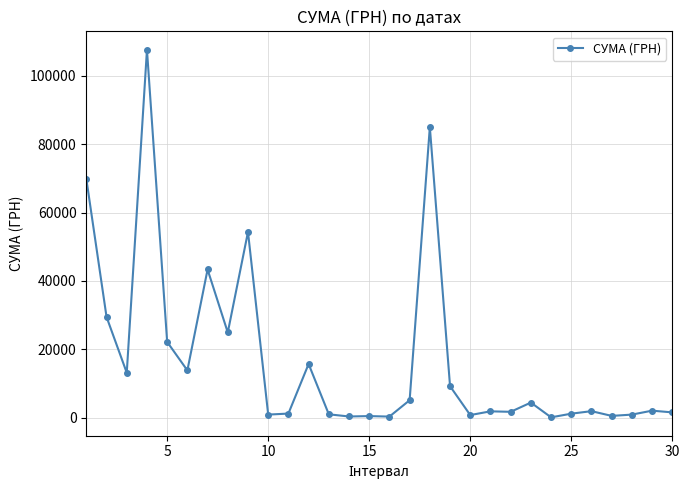

True or false: the data has more than 2 interior local peaks.

True